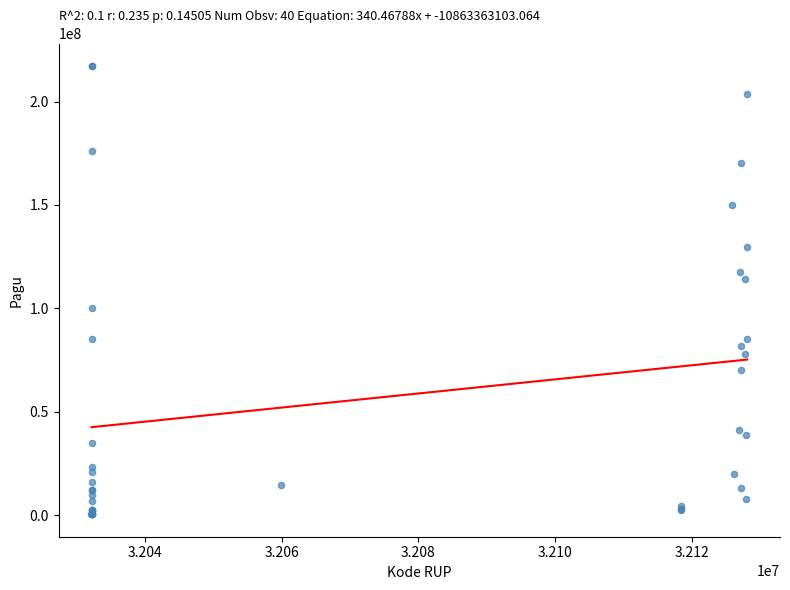

What Y value in the scatter plot is closest to 108830000?

114296000